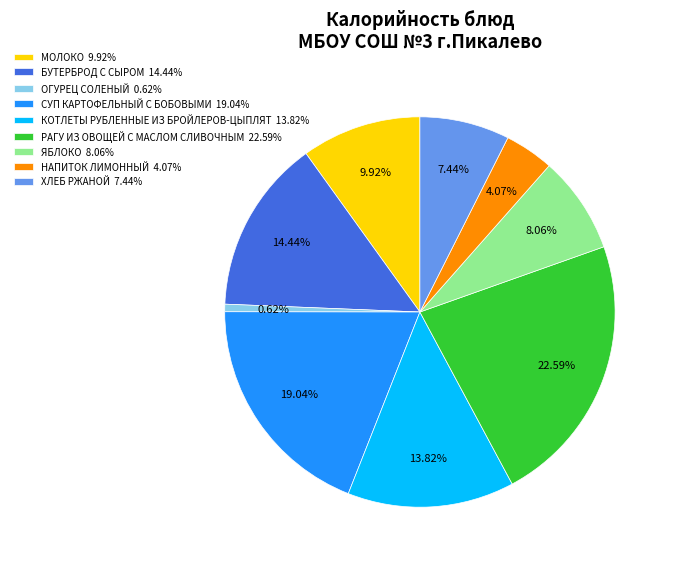

Is there any slice that represents more than half of the pie?

No